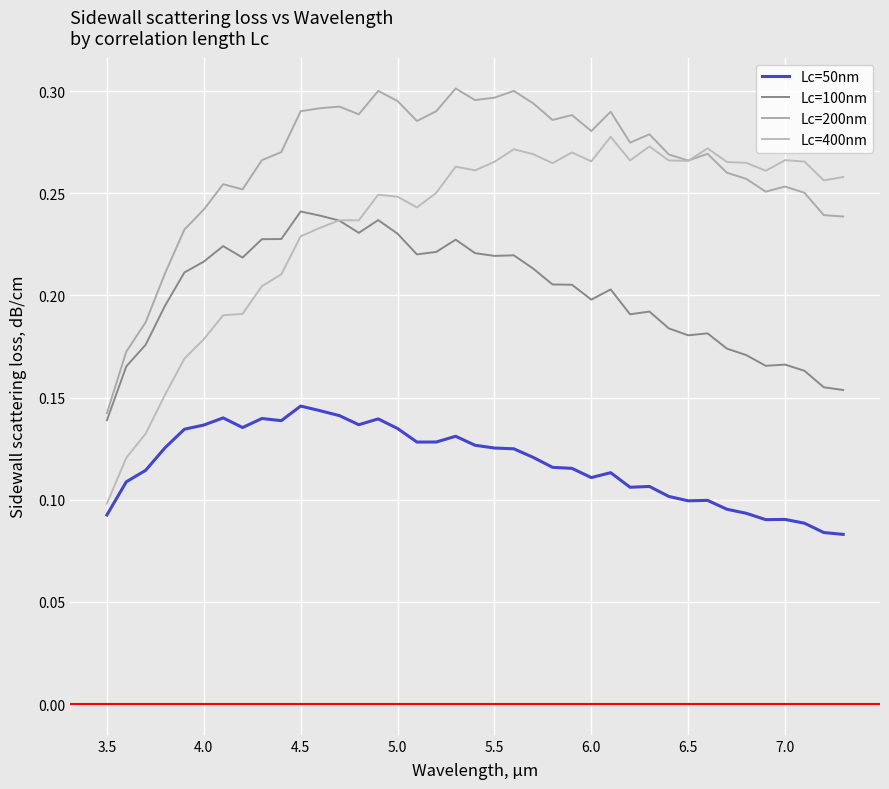

Is this an area chart (filled region under the line)?

No